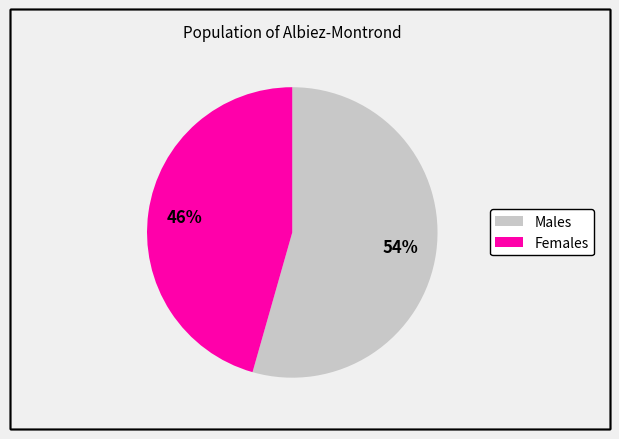

To the nearest percent, what is the average slice percentage?

50%